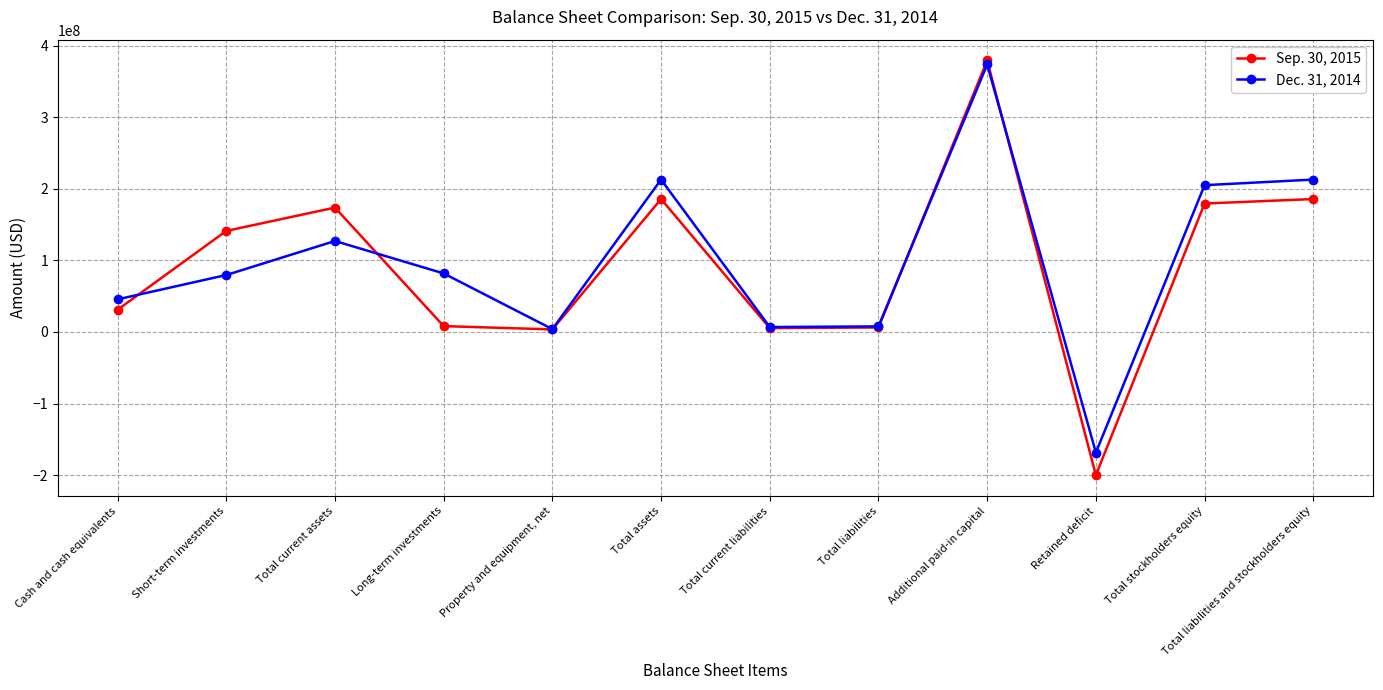

True or false: Dec. 31, 2014 has more than 2 points higher than both neighbors.

True